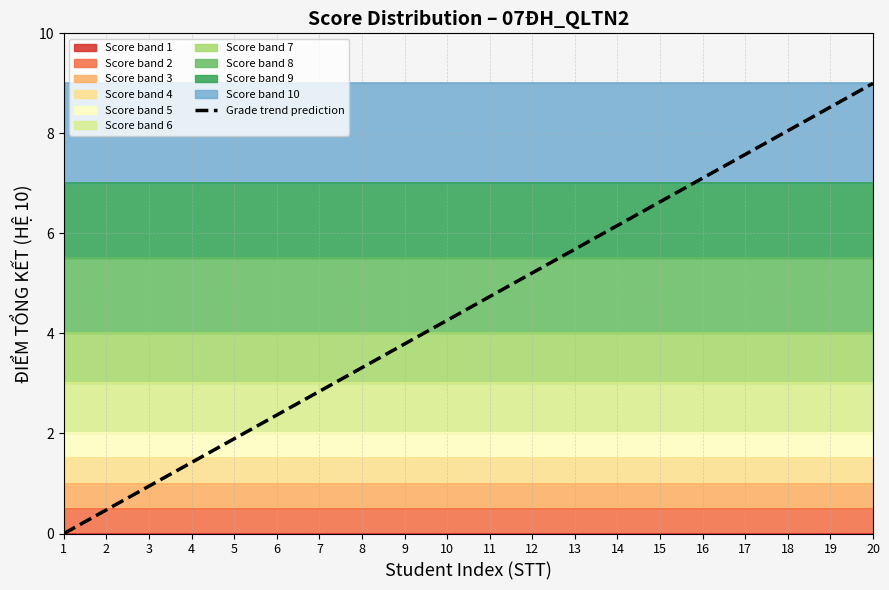

What is the value of the 5th point from the left?

1.9